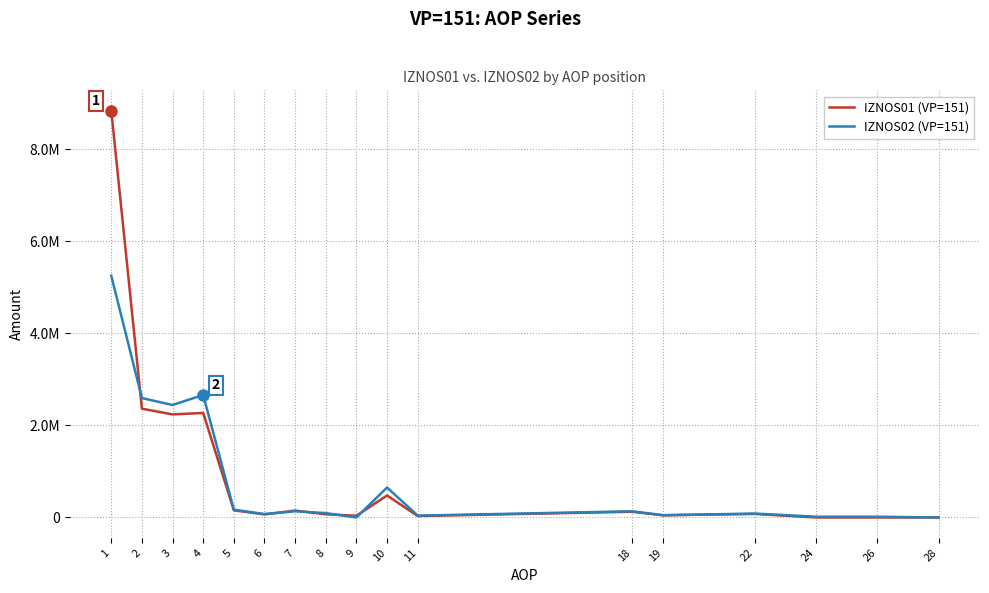

Is the value of IZNOS01 (VP=151) at 2 greater than the value of IZNOS02 (VP=151) at 7?

Yes